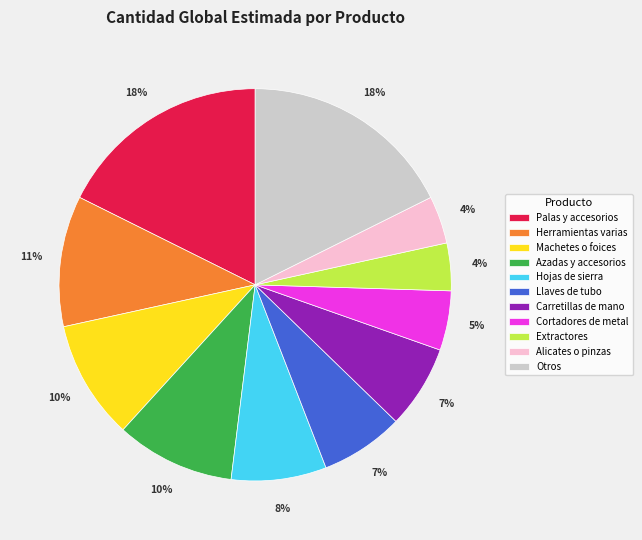

Do Azadas y accesorios and Extractores together represent more than half of the pie?

No